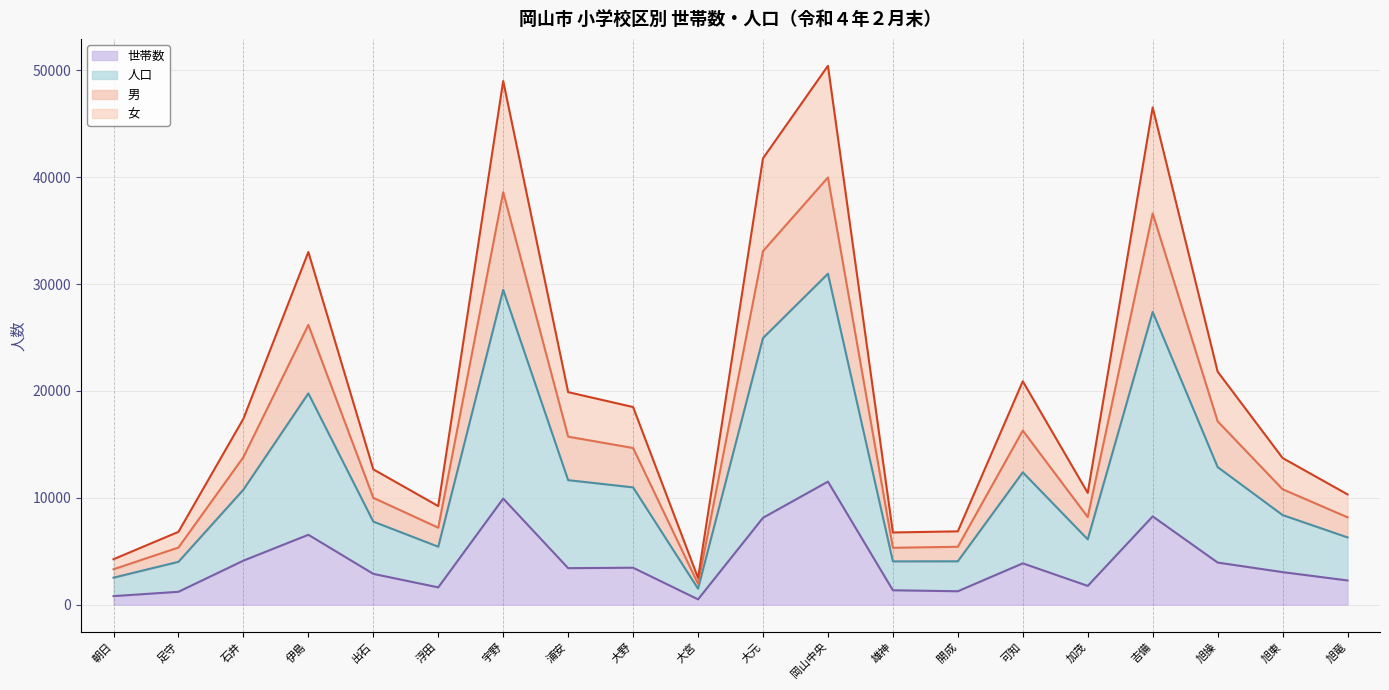

How many lines are shown in the chart?

4